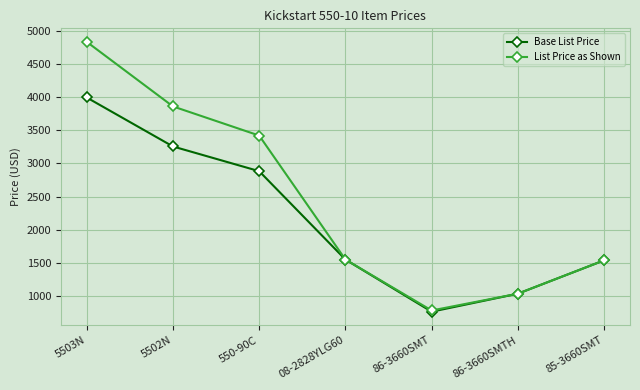

Rank the series by their average value, from highest to lowest.

List Price as Shown, Base List Price